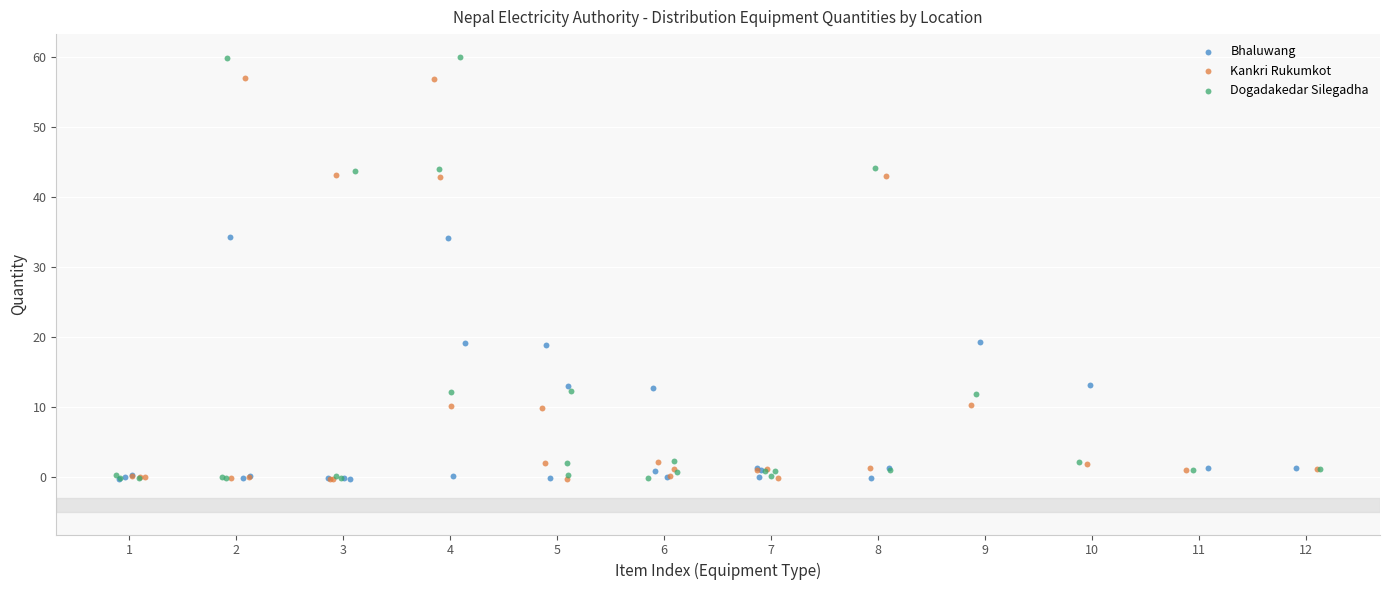

Which series reaches the maximum Y coordinate?

Dogadakedar Silegadha